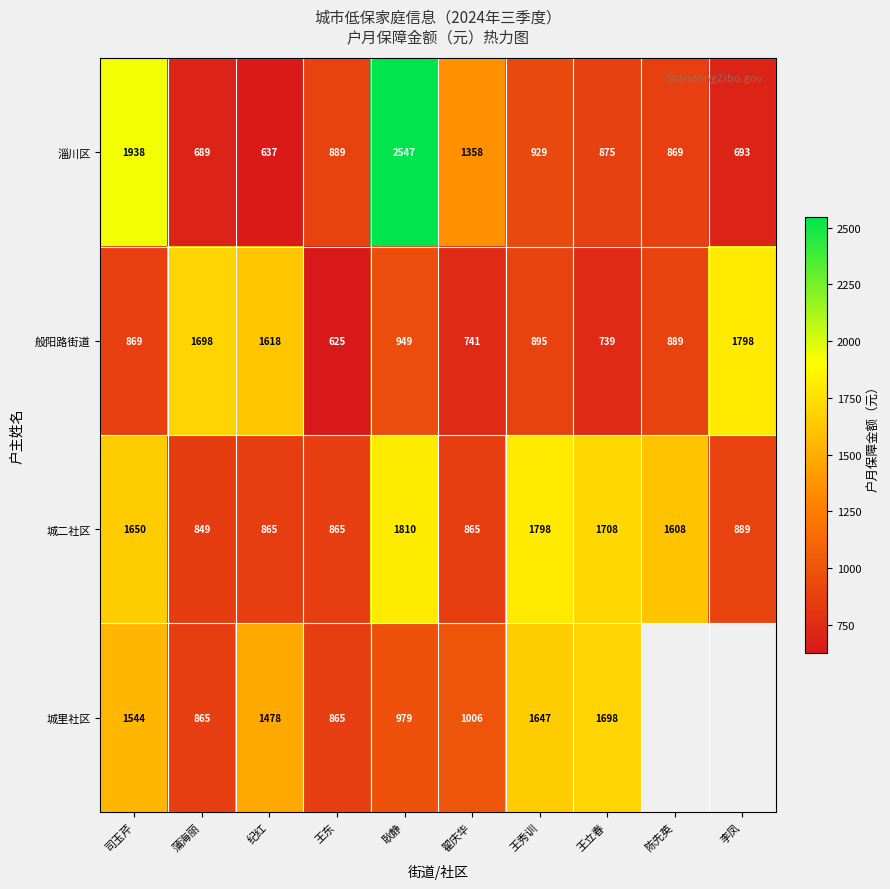

At which category is the sum across all series the highest?

耿静